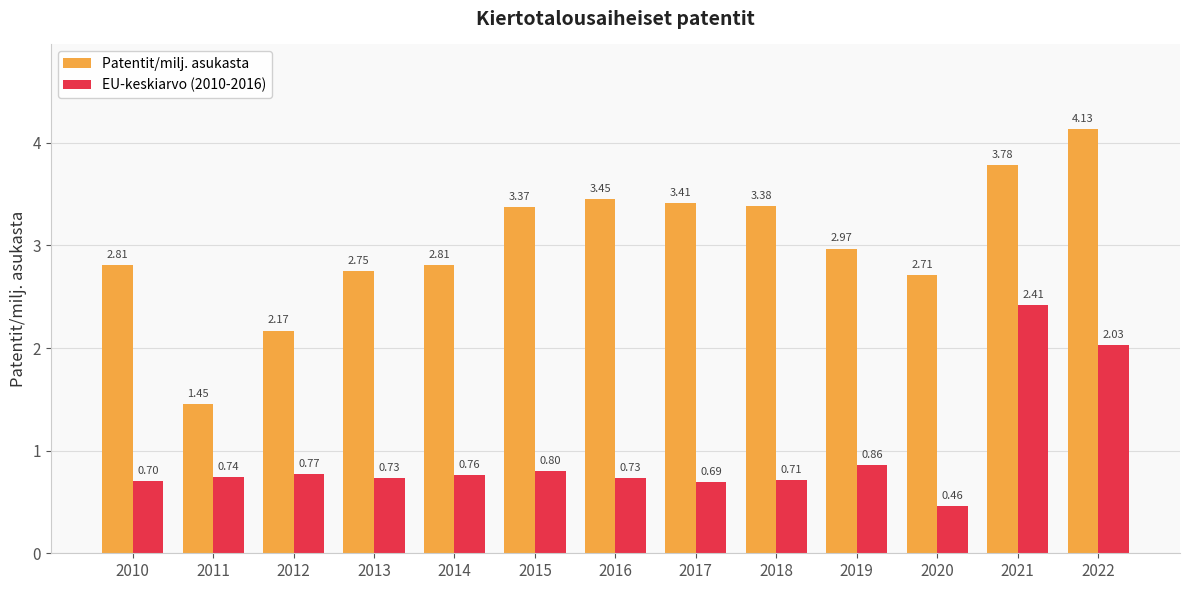

The value of Patentit/milj. asukasta at 2019 is 1.2. True or false?

False